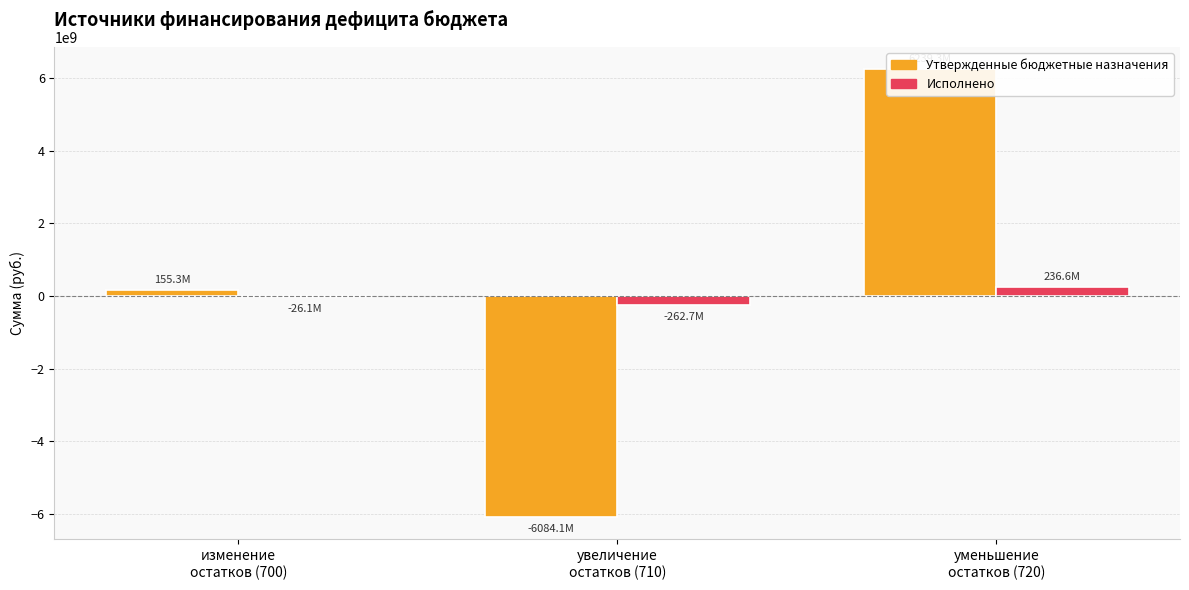

Rank the categories by Утвержденные бюджетные назначения value from highest to lowest.

уменьшение
остатков (720), изменение
остатков (700), увеличение
остатков (710)